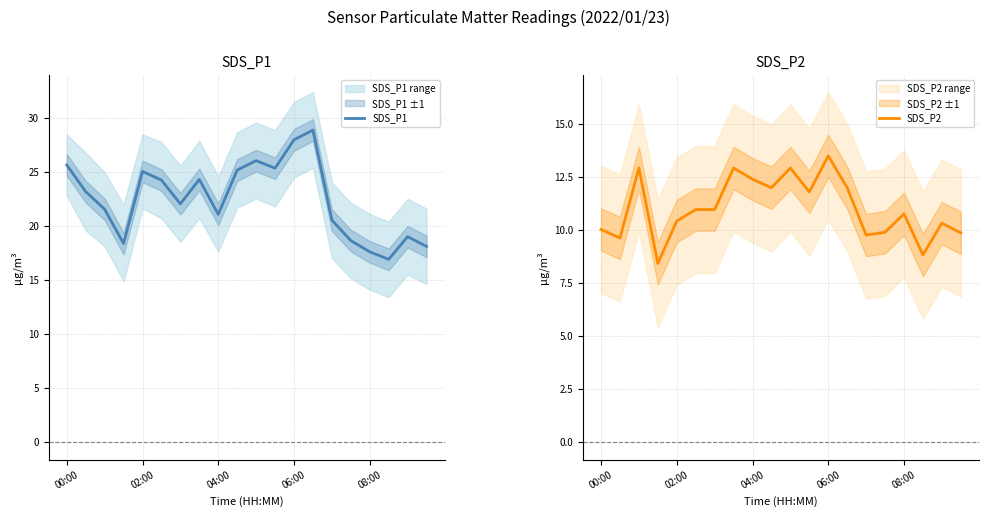

How many values in the SDS_P1 series exceed 23?

10